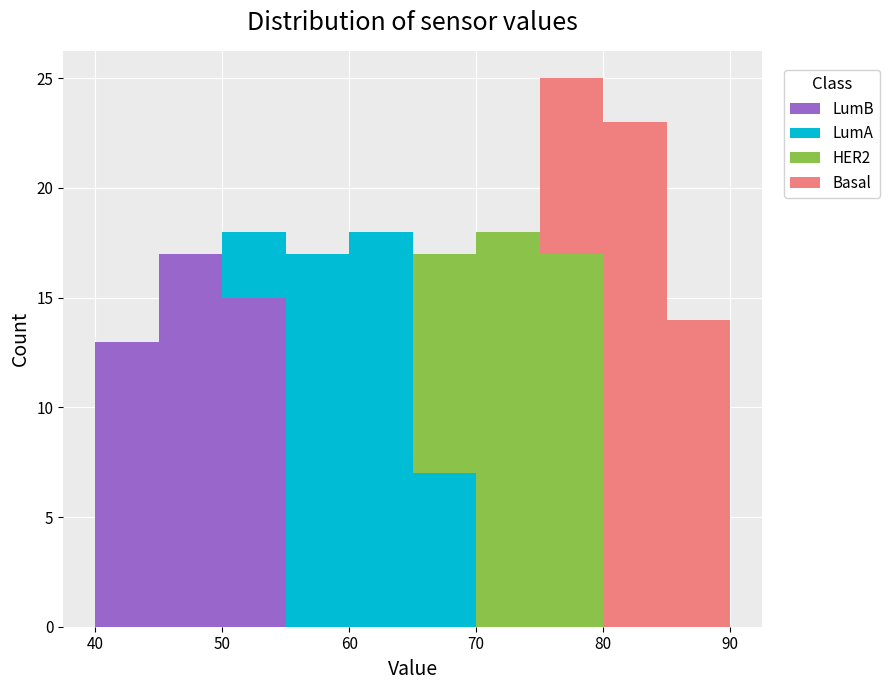

What is the total height of the stacked bar covering 60 to 65 on the x-axis? The values are not printed on the chart, so give them approximately, as read against the axis.

18